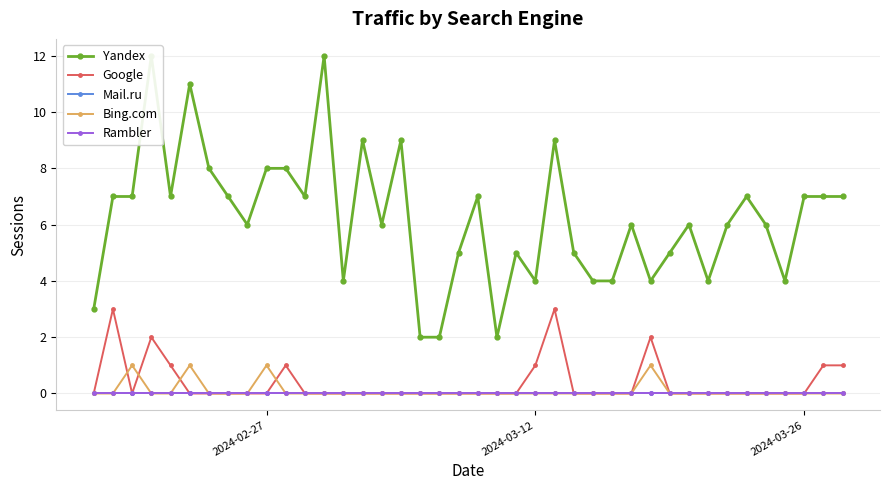

At how many categories does at least one series exceed 2?

37